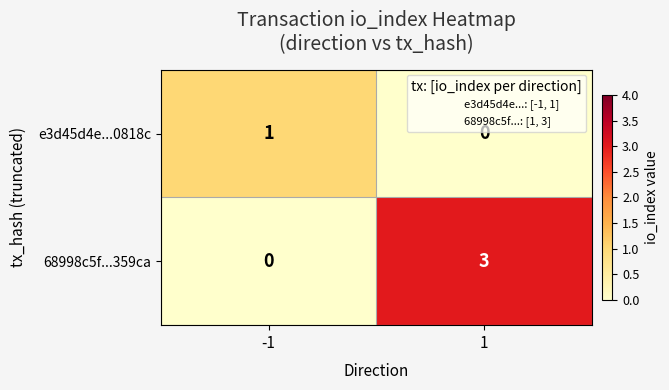

How many categories are shown in the chart?

2